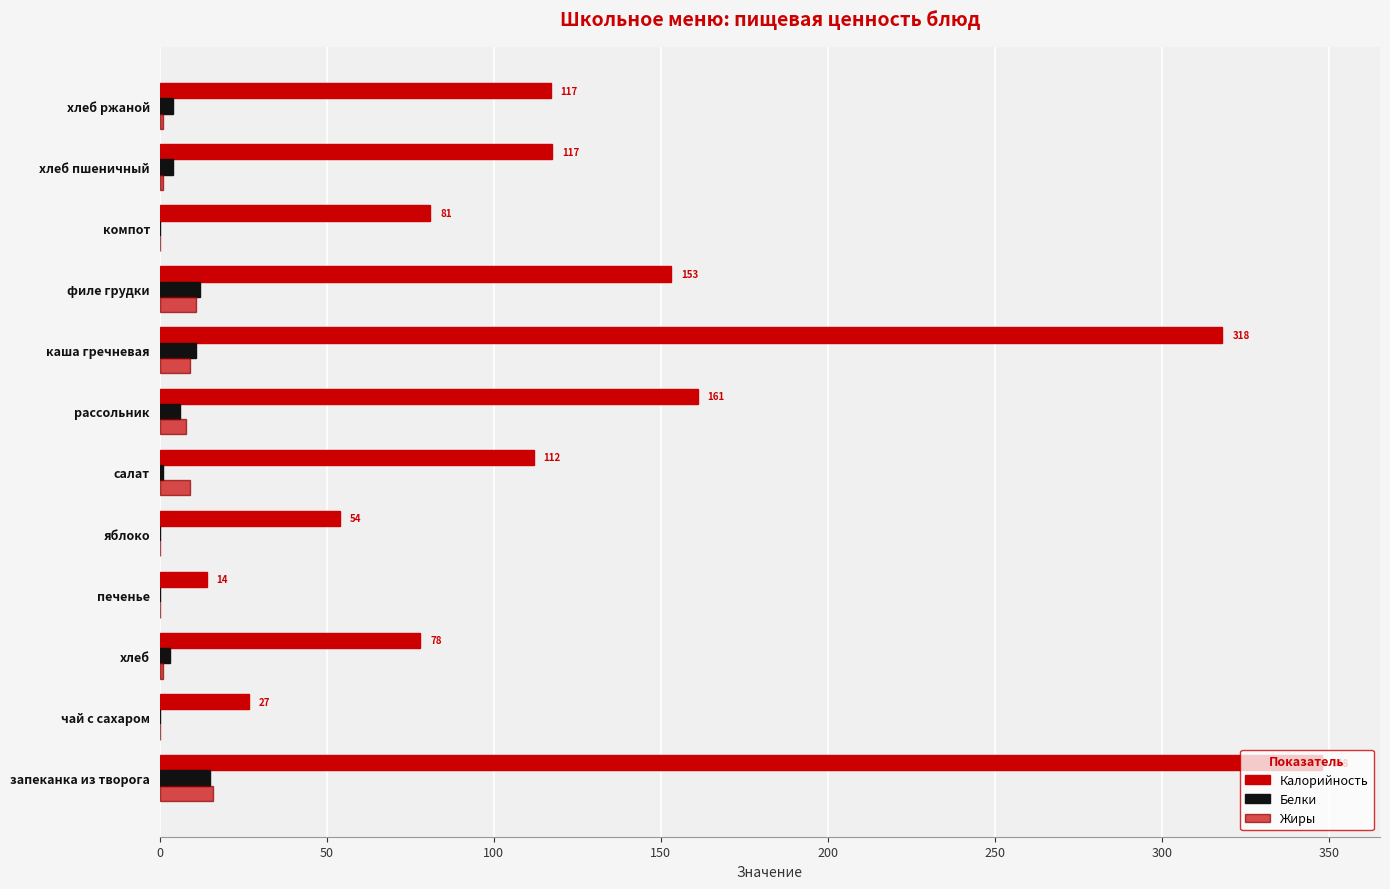

Count the number of categories in the chart.

12